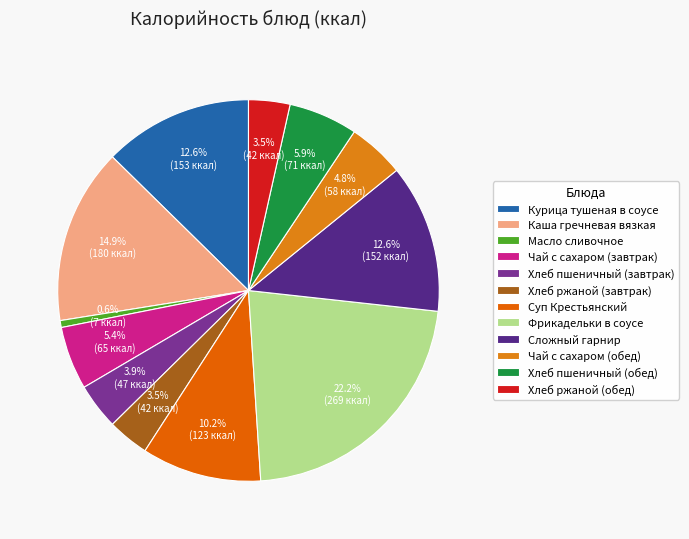

Which category has the smallest portion of the pie?

Масло сливочное